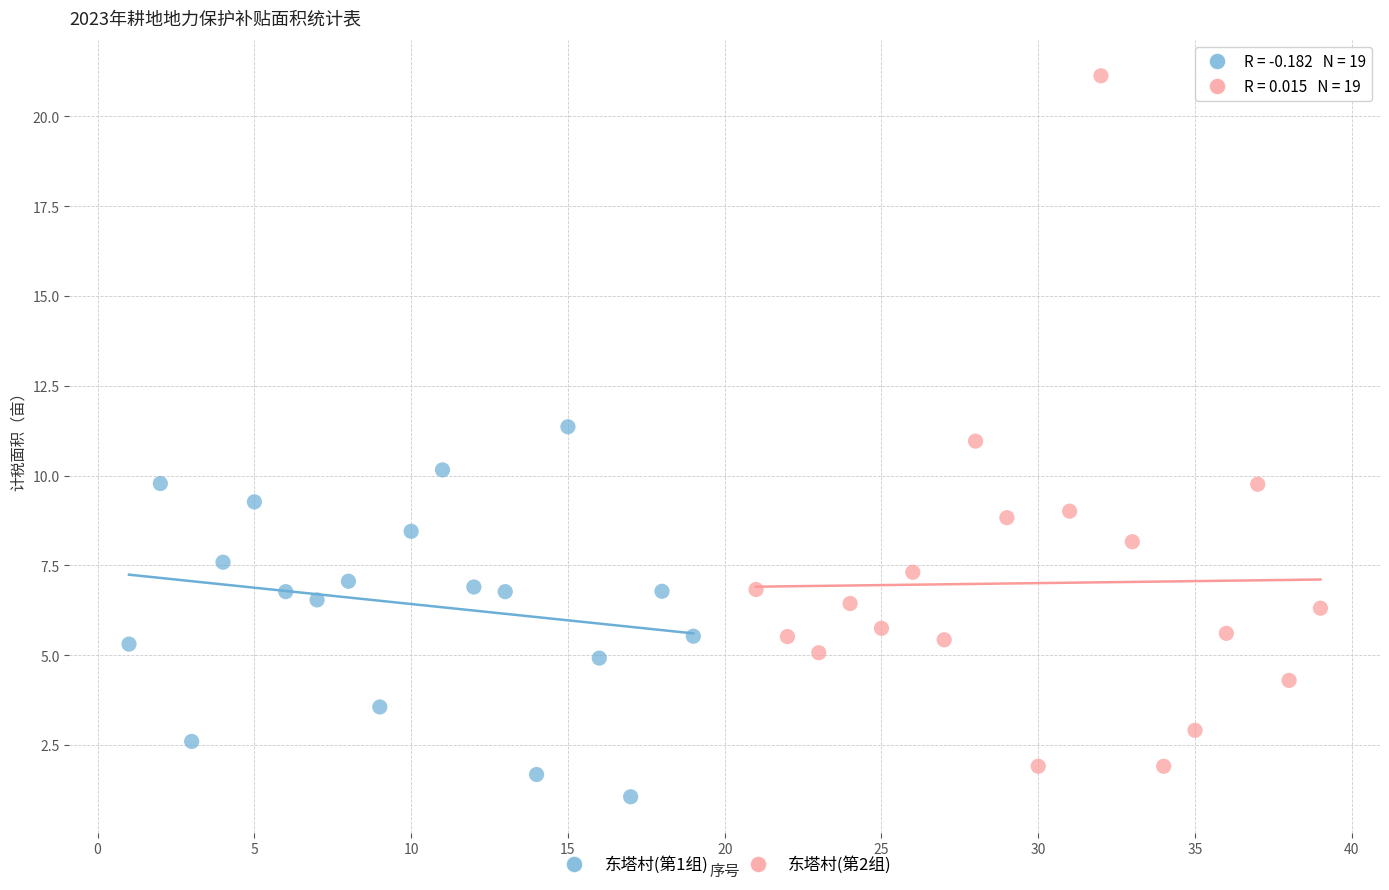

What are all the series names shown in the legend?

东塔村(第1组), 东塔村(第2组)